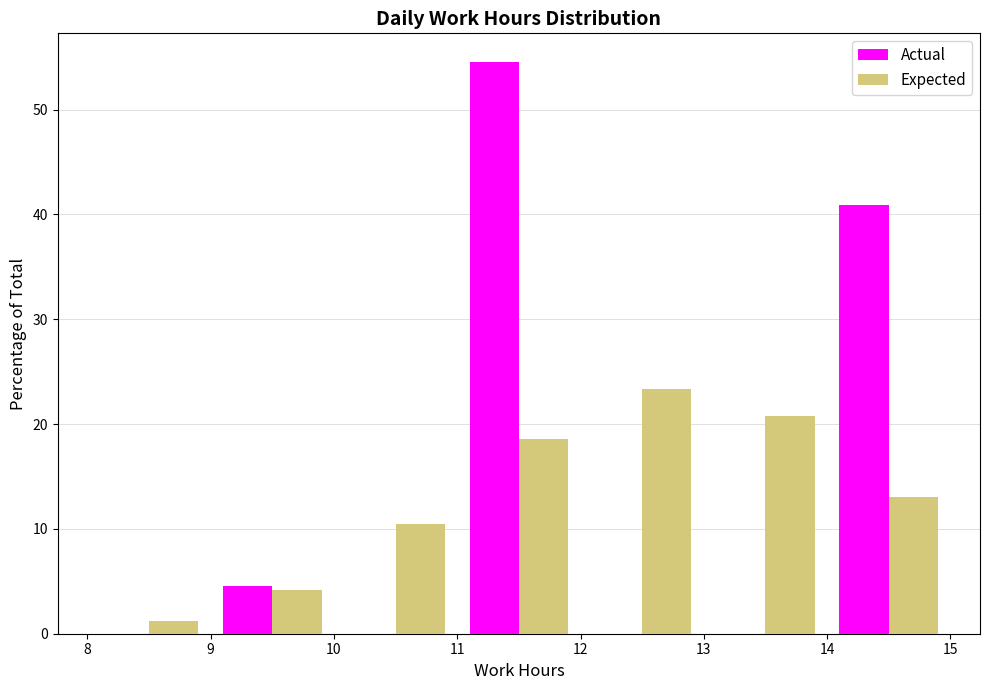

Reading left to right, transcribe this chart: for each range on the x-axis, give the height of each series' bar. The values are not printed on the chart, so give them approximately, as read against the axis.

8 to 9: Actual=0	Expected=1
9 to 10: Actual=5	Expected=4
10 to 11: Actual=0	Expected=10
11 to 12: Actual=55	Expected=19
12 to 13: Actual=0	Expected=23
13 to 14: Actual=0	Expected=21
14 to 15: Actual=41	Expected=13